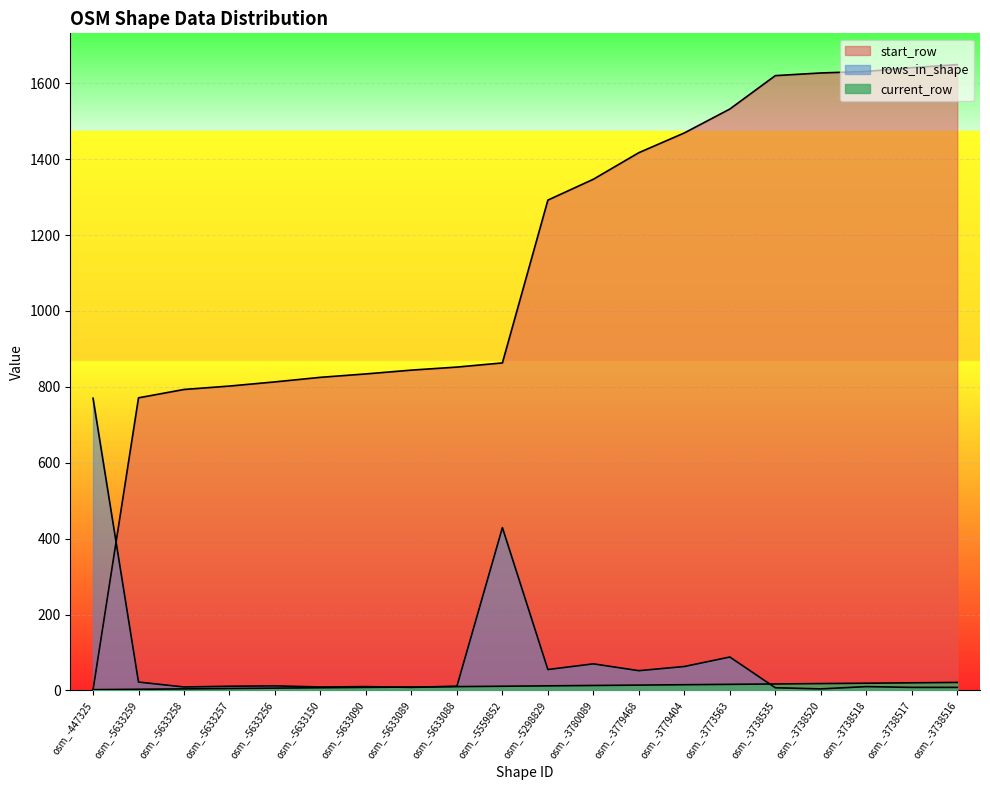

Between osm_-5633256 and osm_-5559852, which series saw the biggest shift?

rows_in_shape